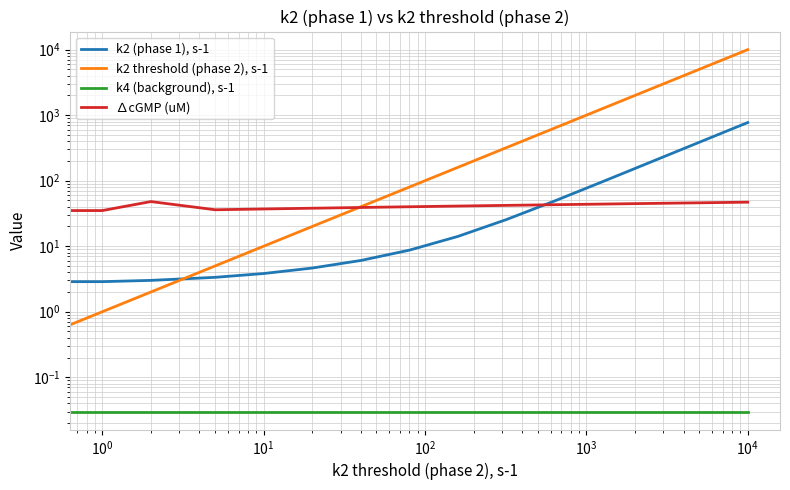

Which series has the largest total across all categories?

k2 threshold (phase 2), s-1